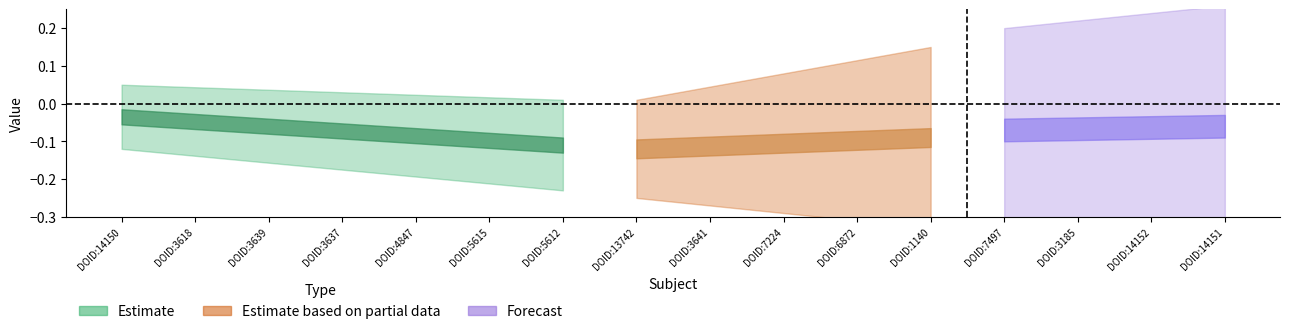

Is the value of assertion at DOID:6872 greater than the value of retraction at DOID:4847?

Yes